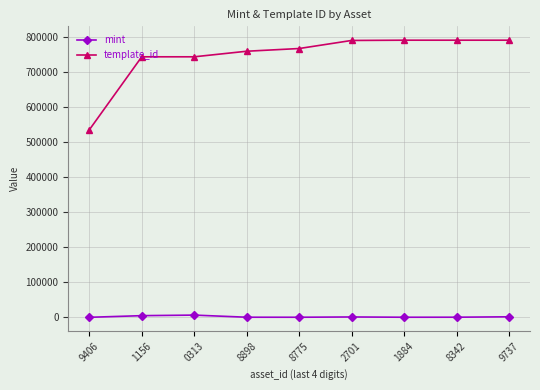

Which series has the widest spread of values?

template_id